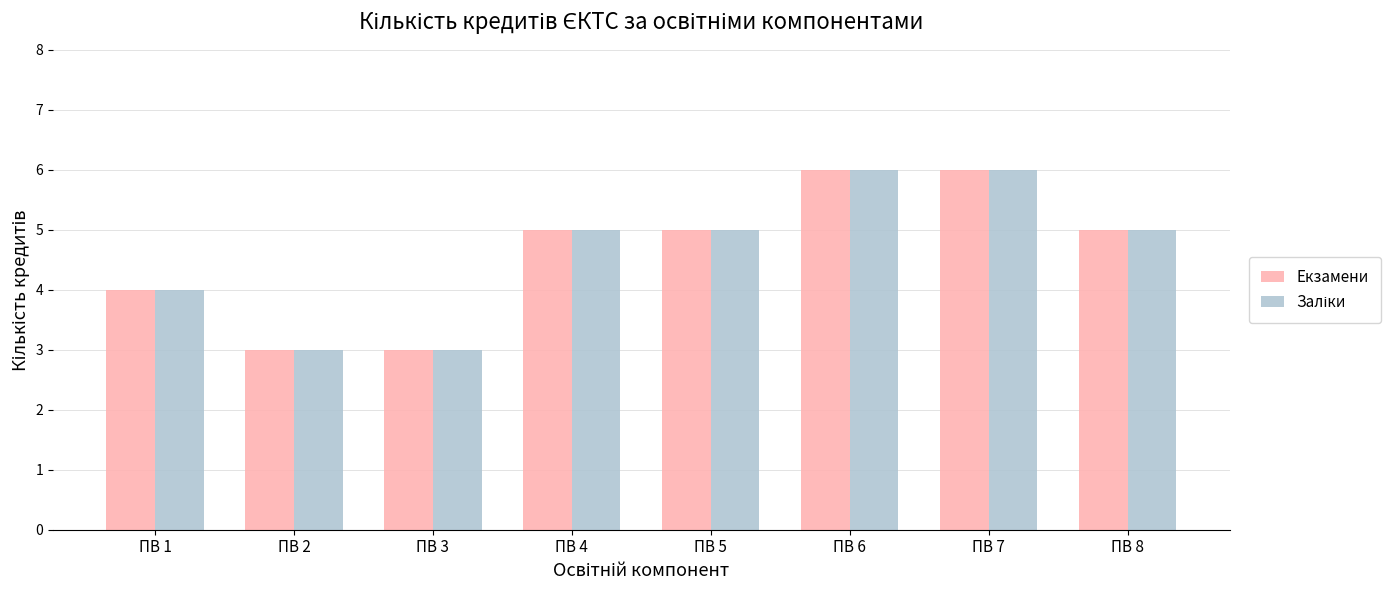

What is the difference between the maximum and minimum values in the Екзамени series?

3